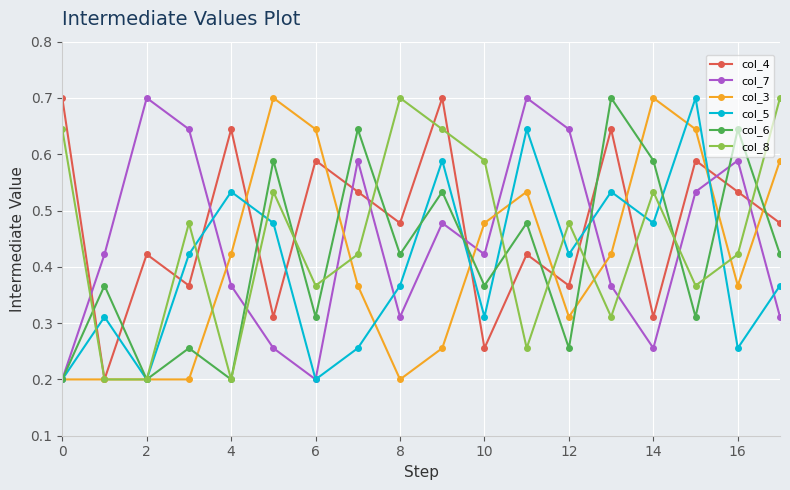

In col_5, how many points are lower than both neighbors (excluding endpoints)?

6